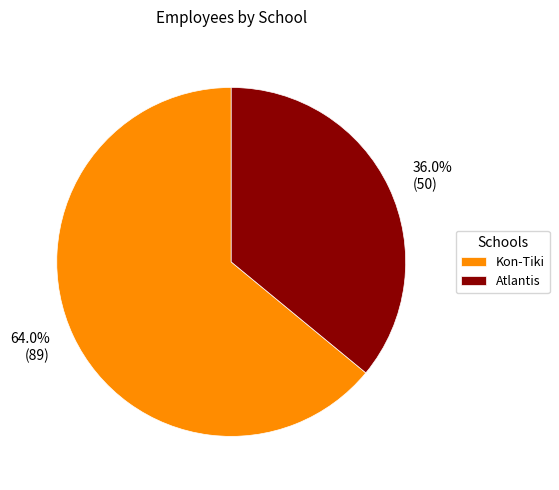

Rank the categories by value from lowest to highest.

Atlantis, Kon-Tiki